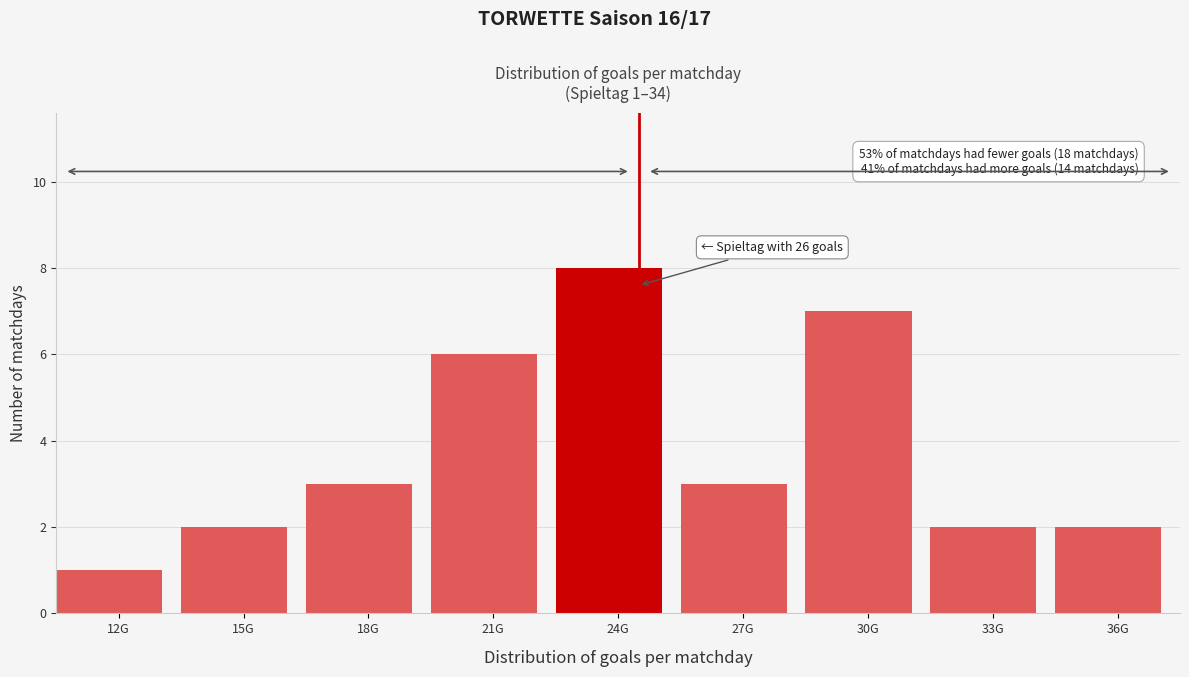

Reading left to right, what are all the values shown in this chart?

1	2	3	6	8	3	7	2	2